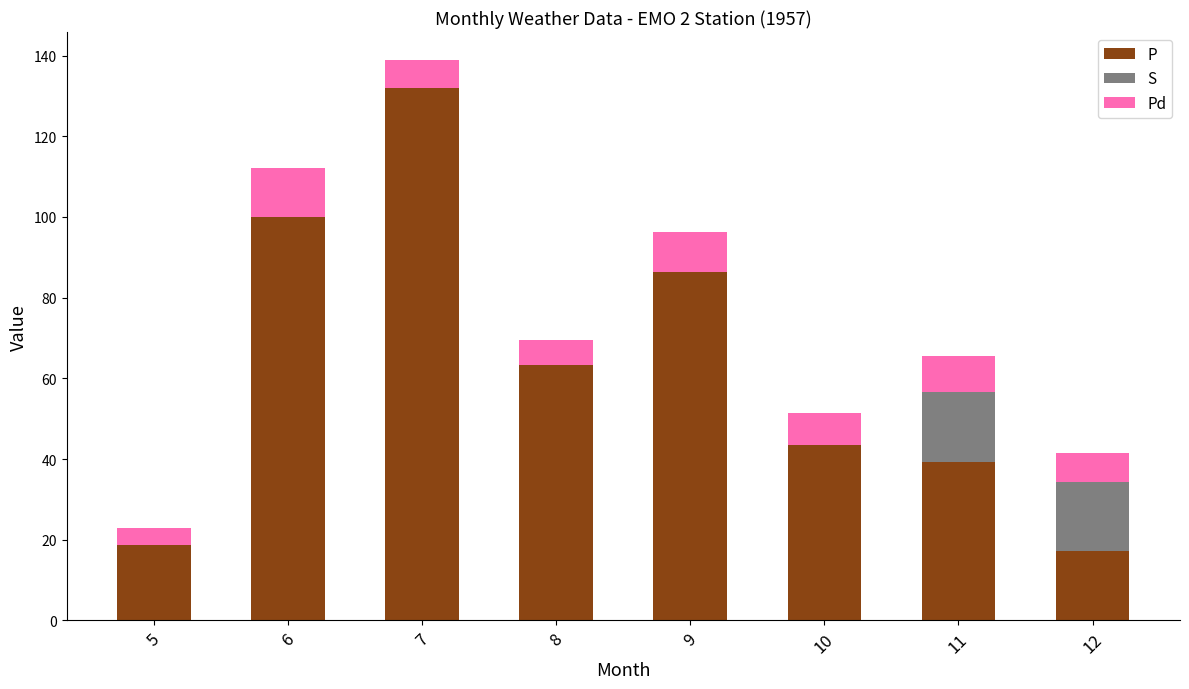

The value of P at 11 is 39.2. True or false?

True